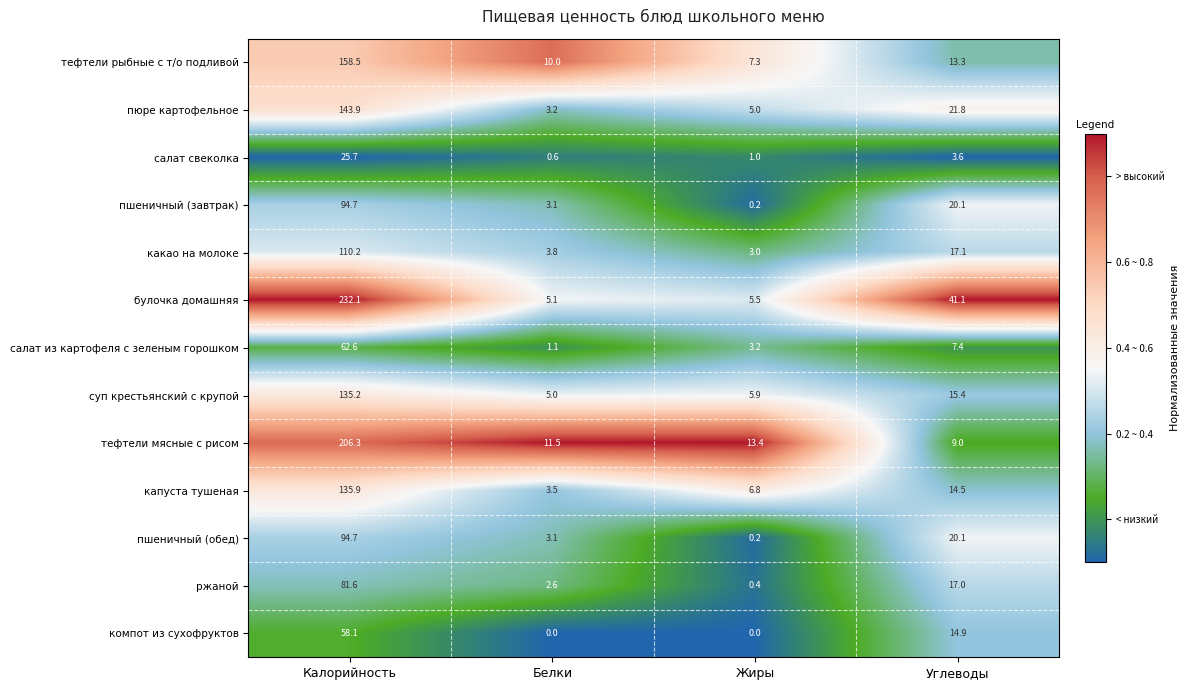

At how many categories does at least one series exceed 0?

4